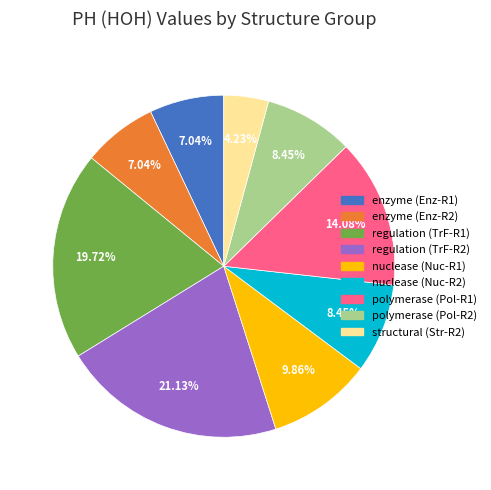

To the nearest percent, what is the average slice percentage?

11%